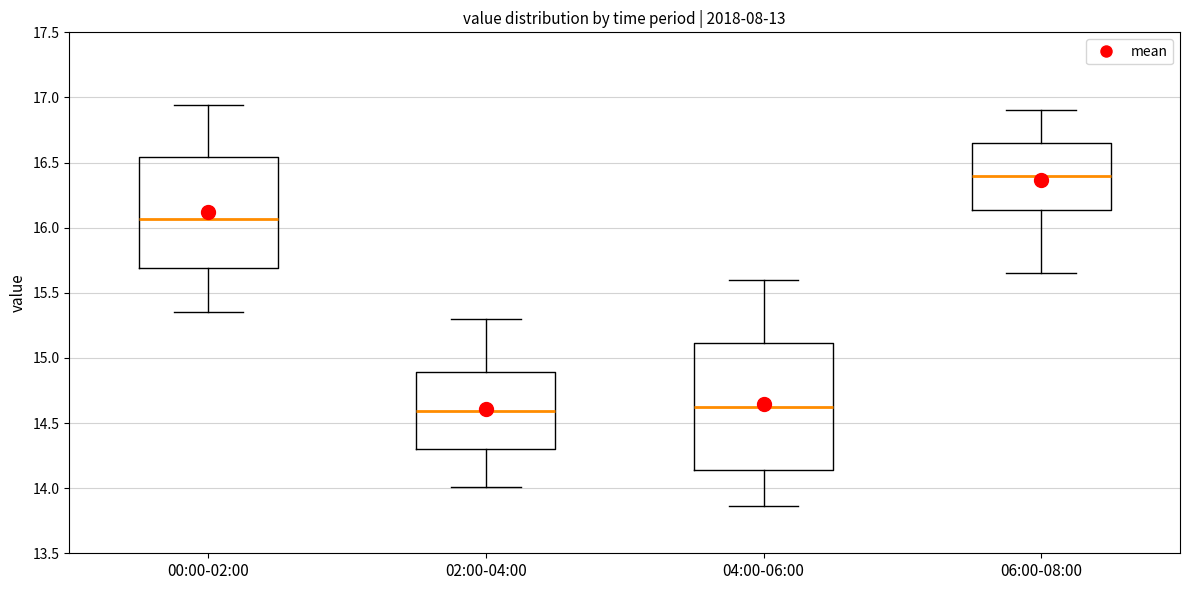

Comparing the boxes themselves (not the whiskers), which one is the tallest?

04:00-06:00